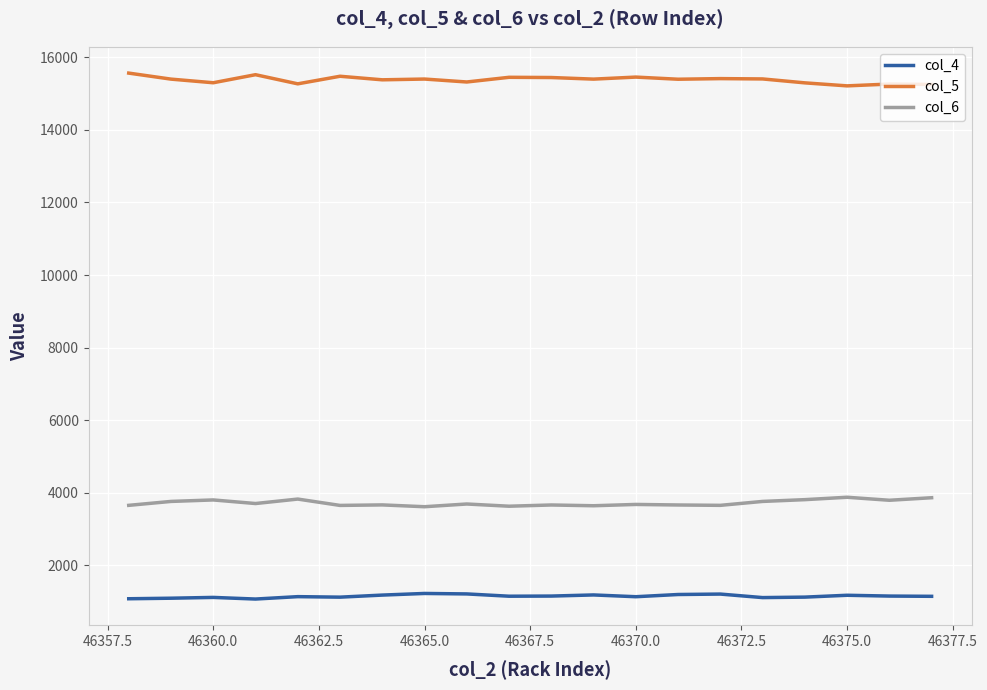

What is the minimum value shown in the chart?

1067